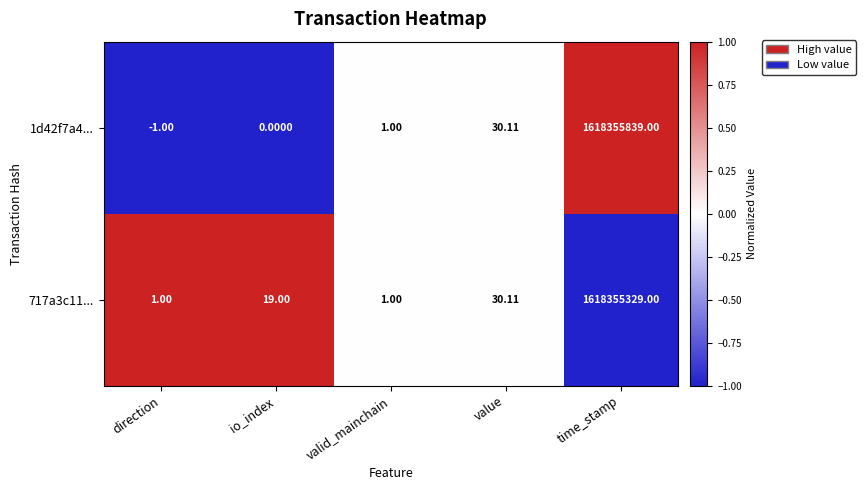

Which series has the largest range (max minus min)?

1d42f7a4...